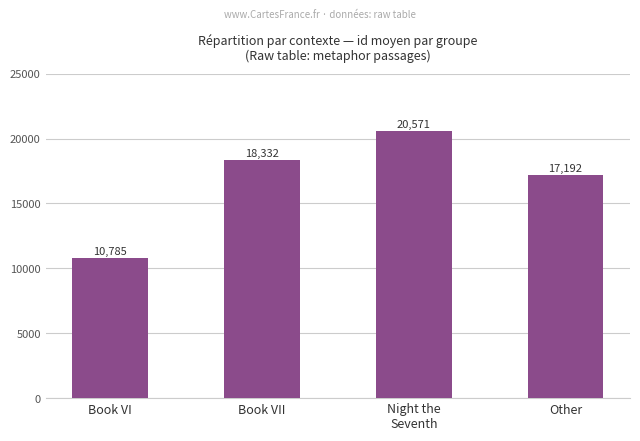

Reading left to right, what are all the values shown in this chart?

10785	18332	20571	17192